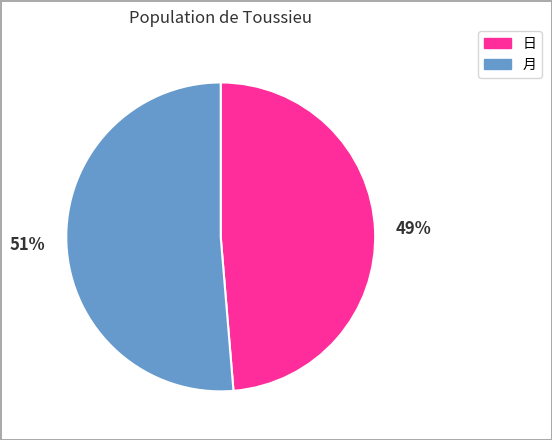

Does any single category account for the majority?

Yes